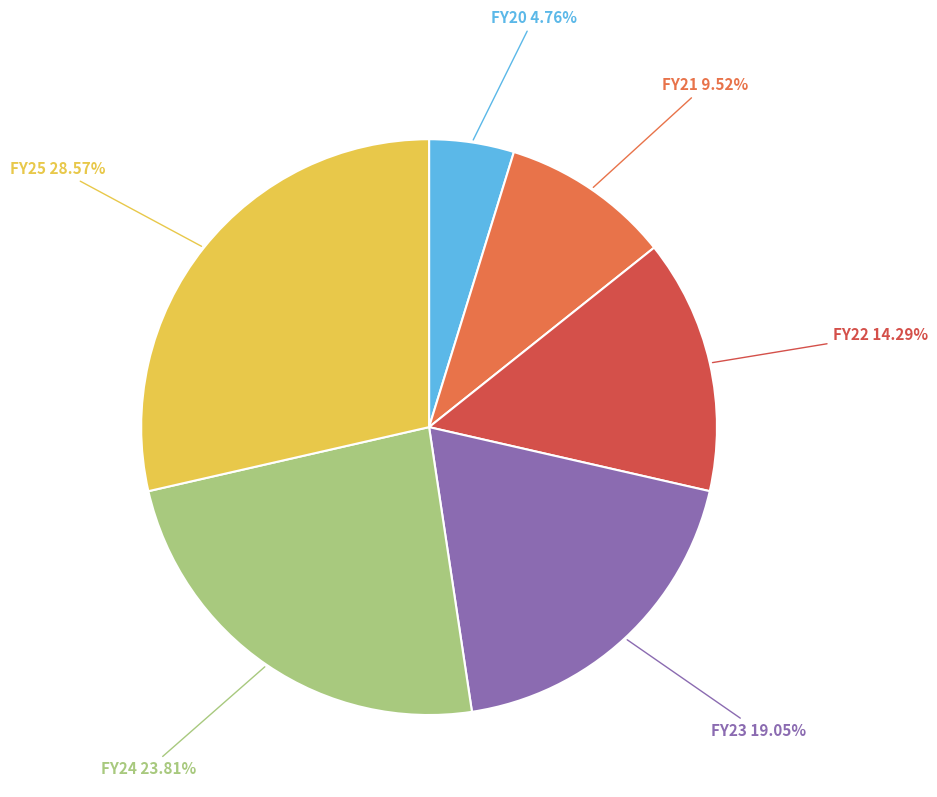

Does any single category account for the majority?

No